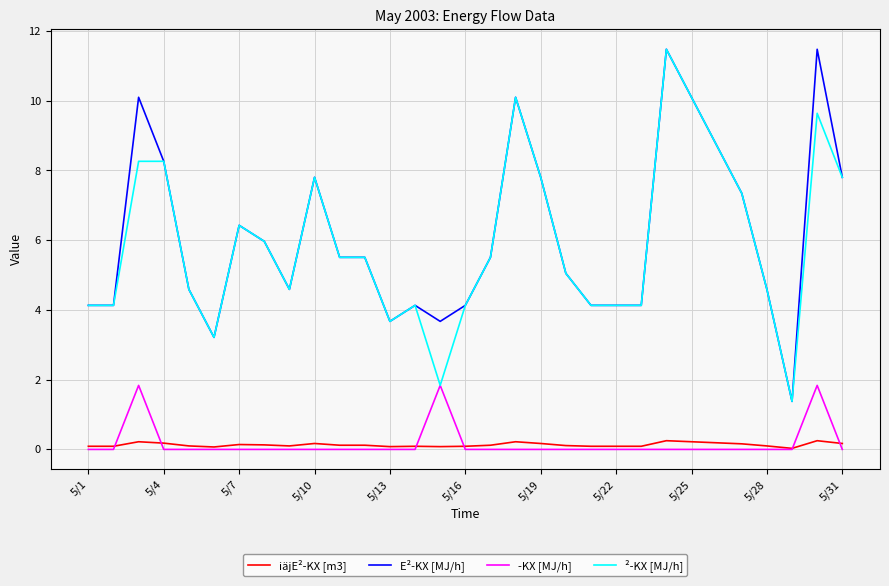

What is the sum of all ²-KX [MJ/h] values?

184.1